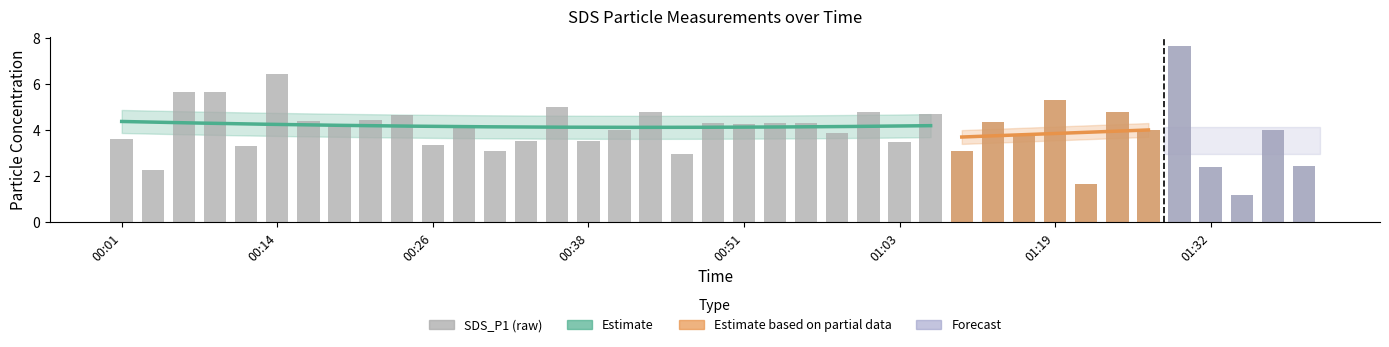

Rank the categories by value from highest to lowest.

01:30, 00:14, 00:09, 00:06, 01:19, 00:36, 00:44, 01:01, 01:24, 01:06, 00:24, 00:21, 00:16, 01:14, 00:48, 00:53, 00:56, 00:51, 00:19, 00:28, 01:37, 00:41, 01:27, 00:58, 01:16, 00:01, 00:38, 00:33, 01:03, 00:26, 00:11, 00:31, 01:08, 00:46, 01:40, 01:32, 00:04, 01:21, 01:35